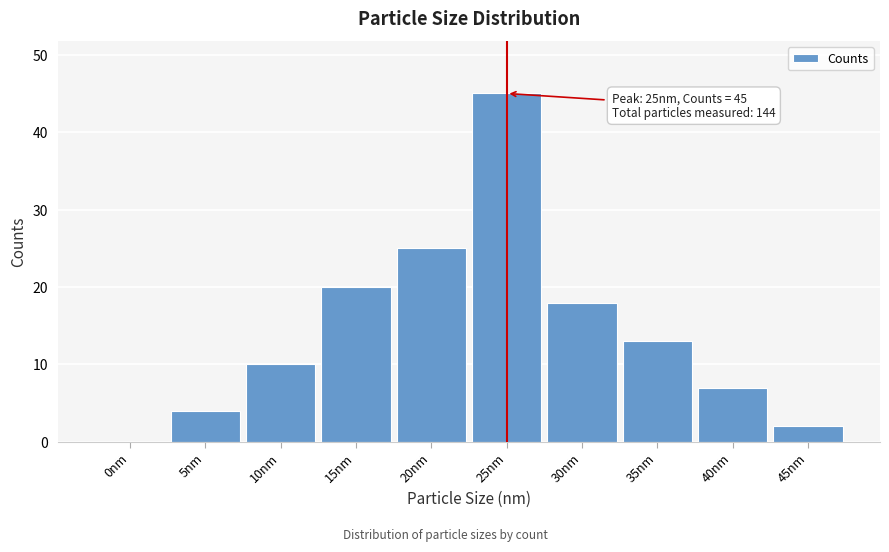

Reading left to right, what are all the values shown in this chart?

0nm=0	5nm=4	10nm=10	15nm=20	20nm=25	25nm=45	30nm=18	35nm=13	40nm=7	45nm=2